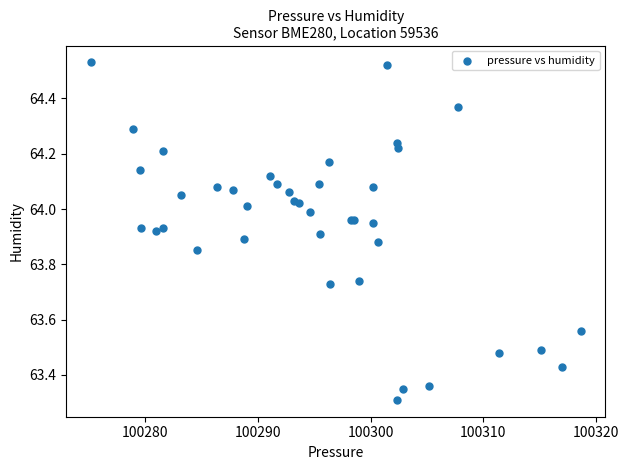

What Y value in the scatter plot is closest to 63?

63.3